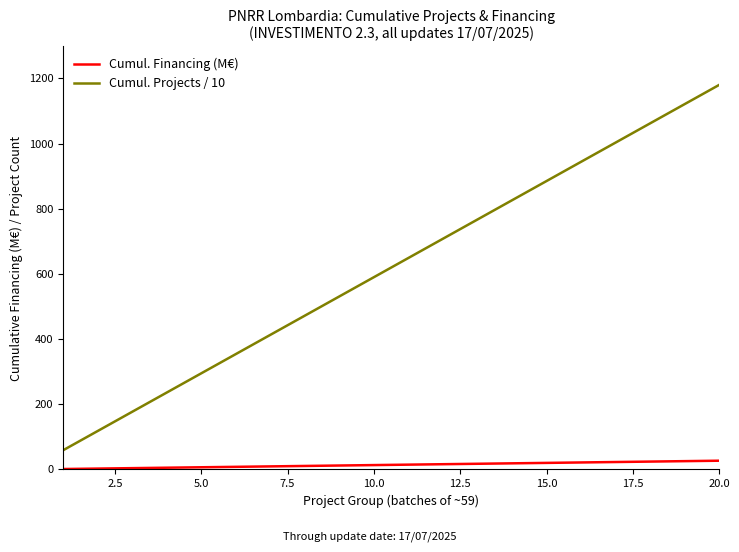

Which series has the largest total across all categories?

Cumul. Projects / 10